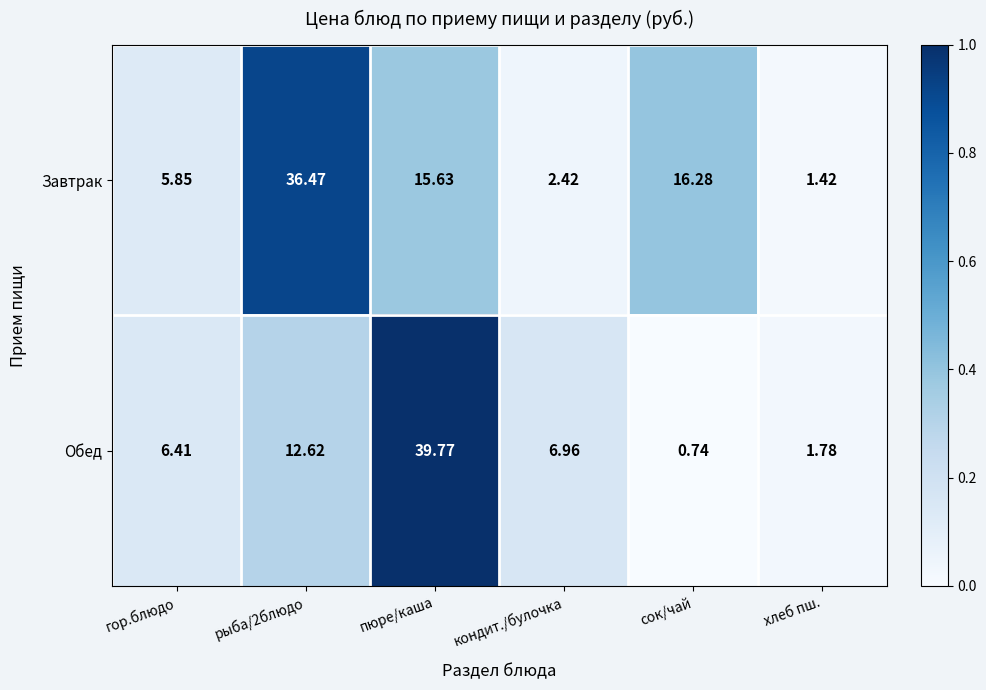

Which series has the largest total across all categories?

Завтрак